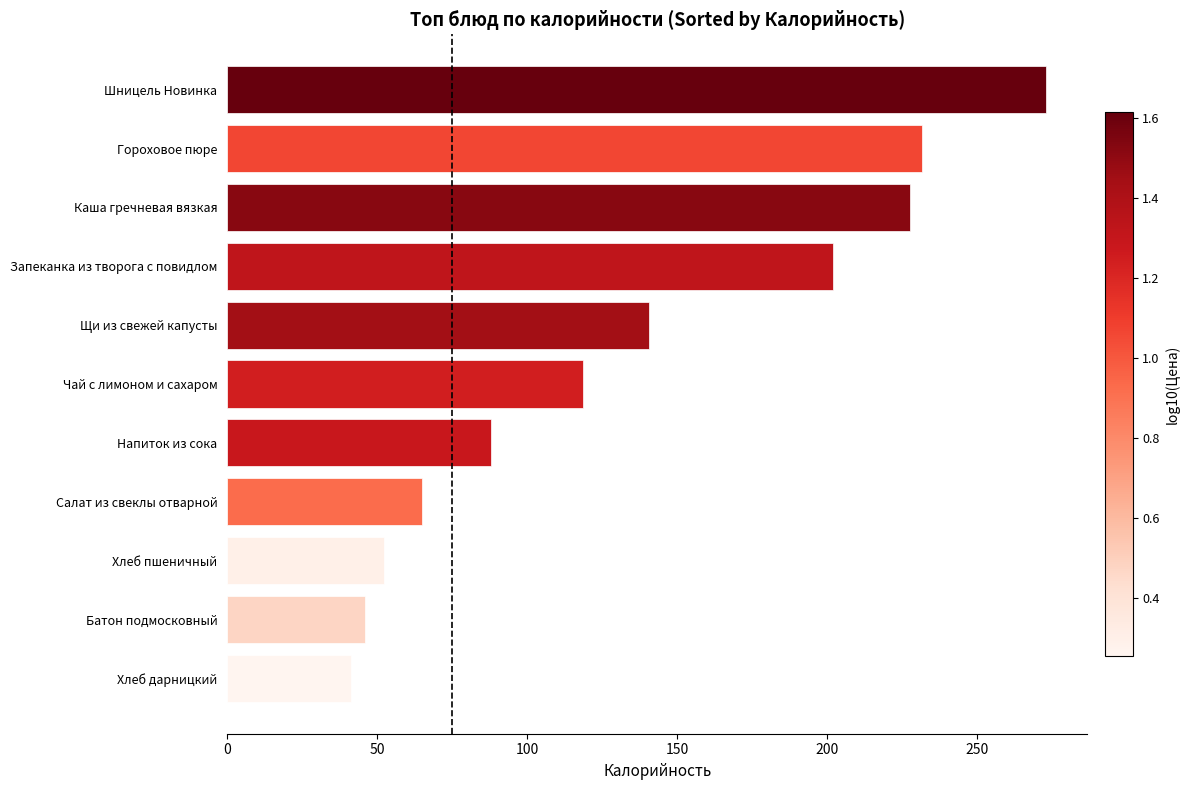

List the labels in order of value, largest first.

Шницель Новинка, Гороховое пюре, Каша гречневая вязкая, Запеканка из творога с повидлом, Щи из свежей капусты, Чай с лимоном и сахаром, Напиток из сока, Салат из свеклы отварной, Хлеб пшеничный, Батон подмосковный, Хлеб дарницкий